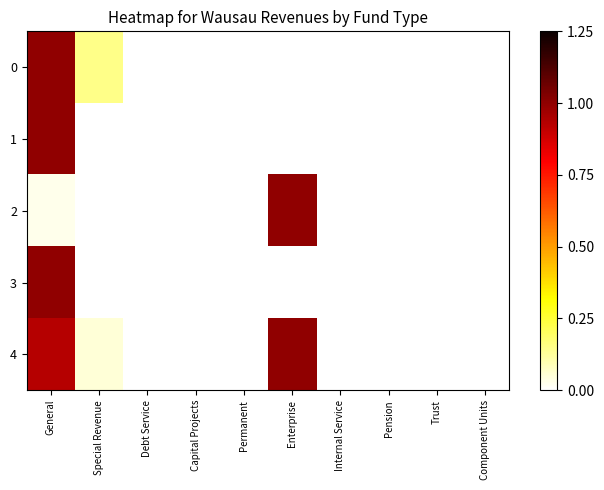

How many categories are shown in the chart?

10